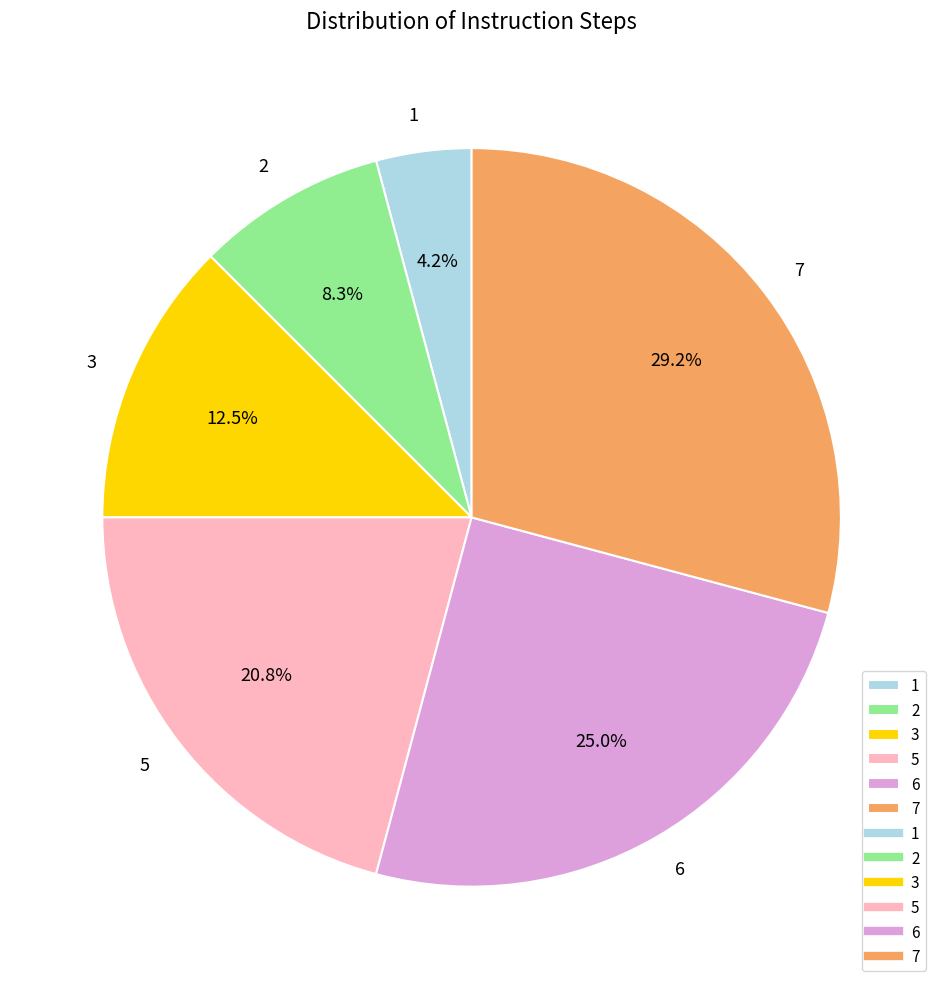

To the nearest percent, what is the difference between the largest and smallest slice percentages?

25%